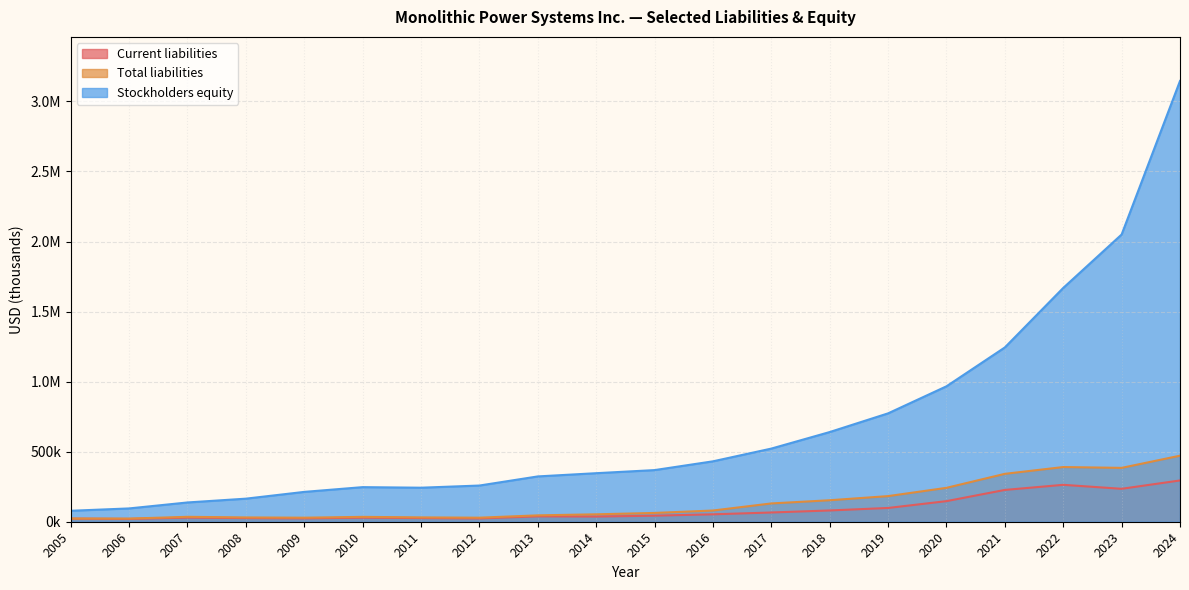

The value of Total liabilities at 2024 is 293111. True or false?

False